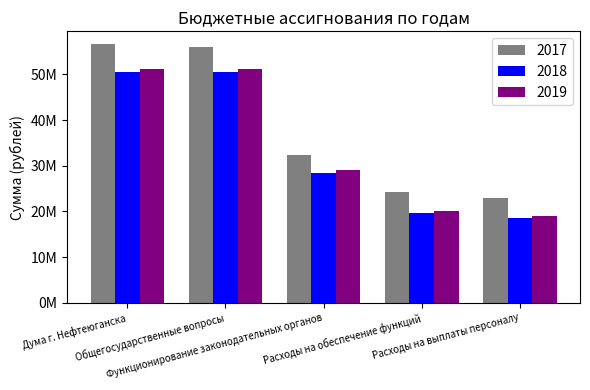

Does the chart contain stacked bars?

No